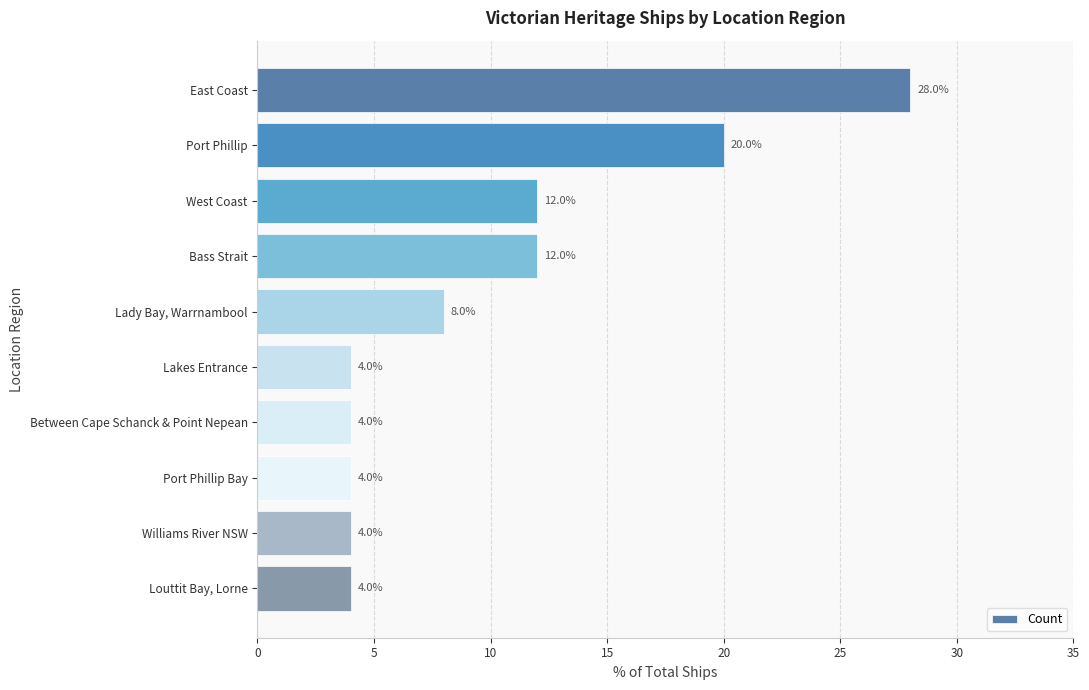

Reading top to bottom, transcribe all the data shown in this chart.

East Coast=28.0	Port Phillip=20.0	West Coast=12.0	Bass Strait=12.0	Lady Bay, Warrnambool=8.0	Lakes Entrance=4.0	Between Cape Schanck & Point Nepean=4.0	Port Phillip Bay=4.0	Williams River NSW=4.0	Louttit Bay, Lorne=4.0